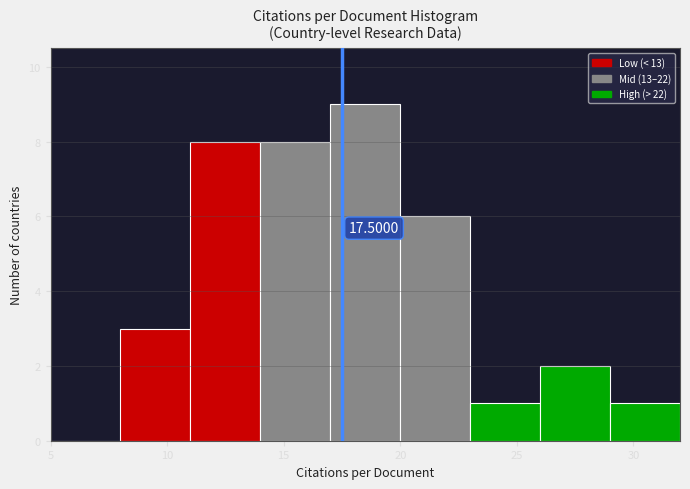

Which range on the x-axis has the tallest bar?

17 to 20